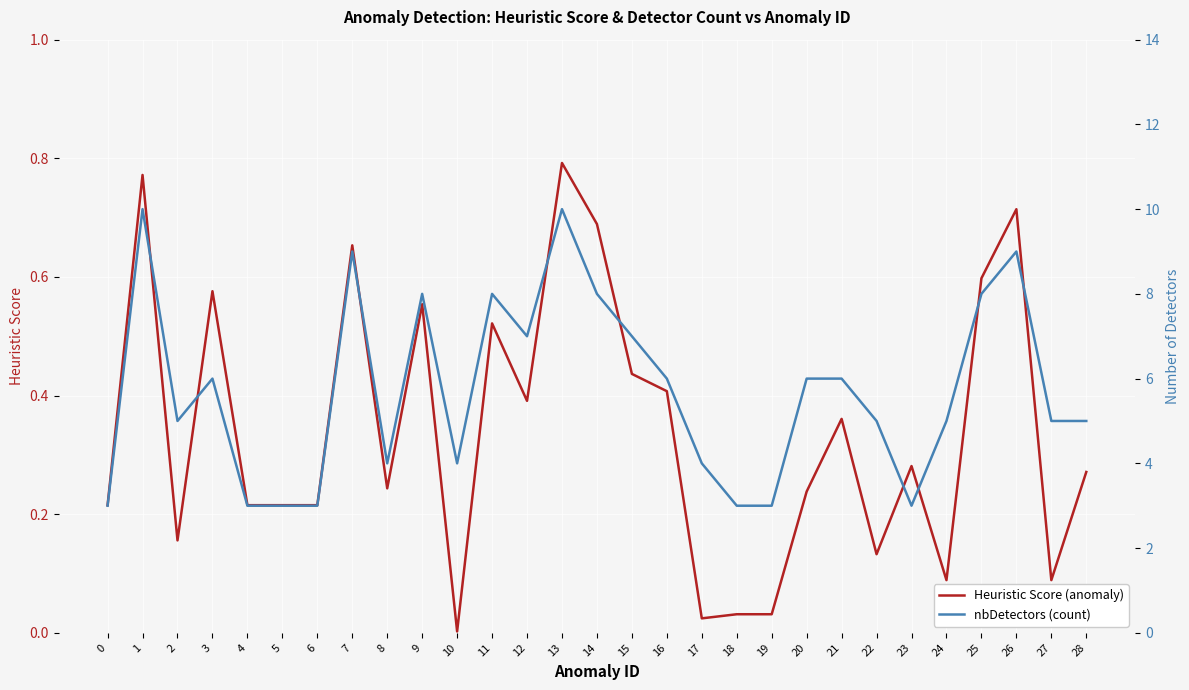

What is the difference between the maximum and minimum values in the nbDetectors (count) series?

7.0